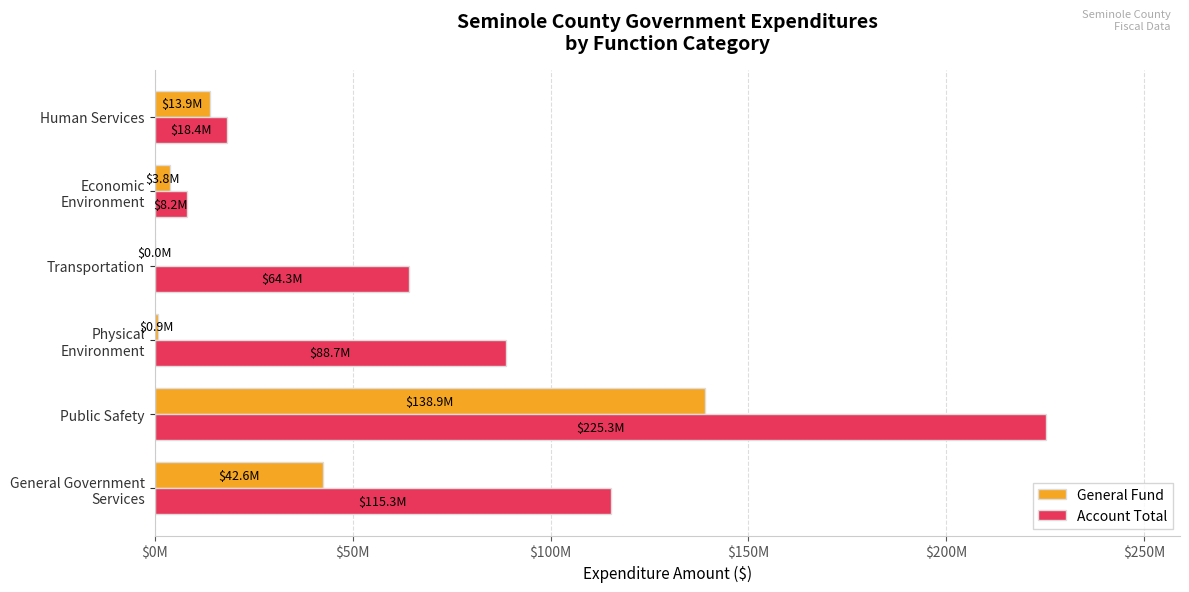

Reading left to right, transcribe all the data shown in this chart.

General Fund: 42567902	138931123	889768	9991	3846418	13899429
Account Total: 115294059	225262857	88718830	64258747	8188695	18386793